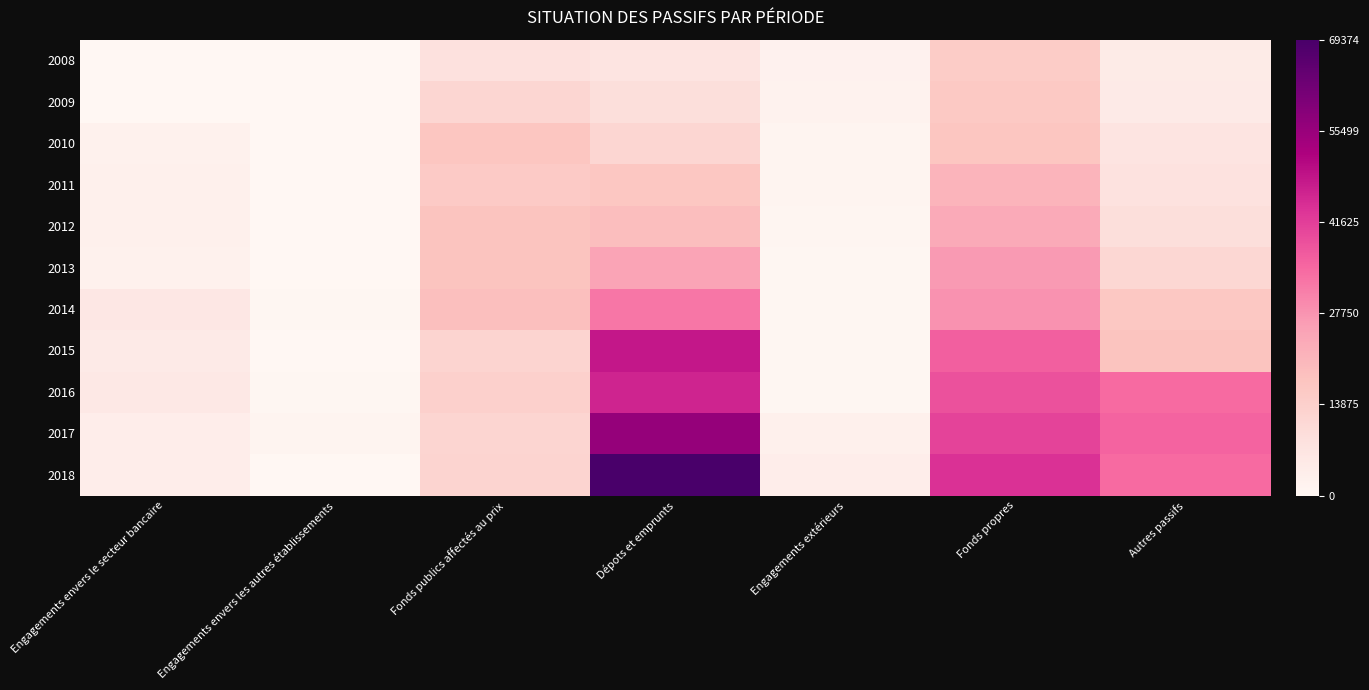

Reading right to left, list all the values displayed in this chart.

2008: Autres passifs=0.1	Fonds propres=0.2	Engagements extérieurs=0.0	Dépots et emprunts=0.1	Fonds publics affectés au prix=0.1	Engagements envers les autres établissements=0.0	Engagements envers le secteur bancaire=0.0
2009: Autres passifs=0.1	Fonds propres=0.2	Engagements extérieurs=0.0	Dépots et emprunts=0.1	Fonds publics affectés au prix=0.2	Engagements envers les autres établissements=0.0	Engagements envers le secteur bancaire=0.0
2010: Autres passifs=0.1	Fonds propres=0.2	Engagements extérieurs=0.0	Dépots et emprunts=0.2	Fonds publics affectés au prix=0.2	Engagements envers les autres établissements=0.0	Engagements envers le secteur bancaire=0.0
2011: Autres passifs=0.1	Fonds propres=0.3	Engagements extérieurs=0.0	Dépots et emprunts=0.2	Fonds publics affectés au prix=0.2	Engagements envers les autres établissements=0.0	Engagements envers le secteur bancaire=0.0
2012: Autres passifs=0.1	Fonds propres=0.3	Engagements extérieurs=0.0	Dépots et emprunts=0.3	Fonds publics affectés au prix=0.3	Engagements envers les autres établissements=0.0	Engagements envers le secteur bancaire=0.0
2013: Autres passifs=0.2	Fonds propres=0.4	Engagements extérieurs=0.0	Dépots et emprunts=0.4	Fonds publics affectés au prix=0.3	Engagements envers les autres établissements=0.0	Engagements envers le secteur bancaire=0.0
2014: Autres passifs=0.2	Fonds propres=0.4	Engagements extérieurs=0.0	Dépots et emprunts=0.5	Fonds publics affectés au prix=0.3	Engagements envers les autres établissements=0.0	Engagements envers le secteur bancaire=0.1
2015: Autres passifs=0.3	Fonds propres=0.5	Engagements extérieurs=0.0	Dépots et emprunts=0.7	Fonds publics affectés au prix=0.2	Engagements envers les autres établissements=0.0	Engagements envers le secteur bancaire=0.1
2016: Autres passifs=0.5	Fonds propres=0.6	Engagements extérieurs=0.0	Dépots et emprunts=0.7	Fonds publics affectés au prix=0.2	Engagements envers les autres établissements=0.0	Engagements envers le secteur bancaire=0.1
2017: Autres passifs=0.5	Fonds propres=0.6	Engagements extérieurs=0.0	Dépots et emprunts=0.8	Fonds publics affectés au prix=0.2	Engagements envers les autres établissements=0.0	Engagements envers le secteur bancaire=0.1
2018: Autres passifs=0.5	Fonds propres=0.6	Engagements extérieurs=0.1	Dépots et emprunts=1.0	Fonds publics affectés au prix=0.2	Engagements envers les autres établissements=0.0	Engagements envers le secteur bancaire=0.1